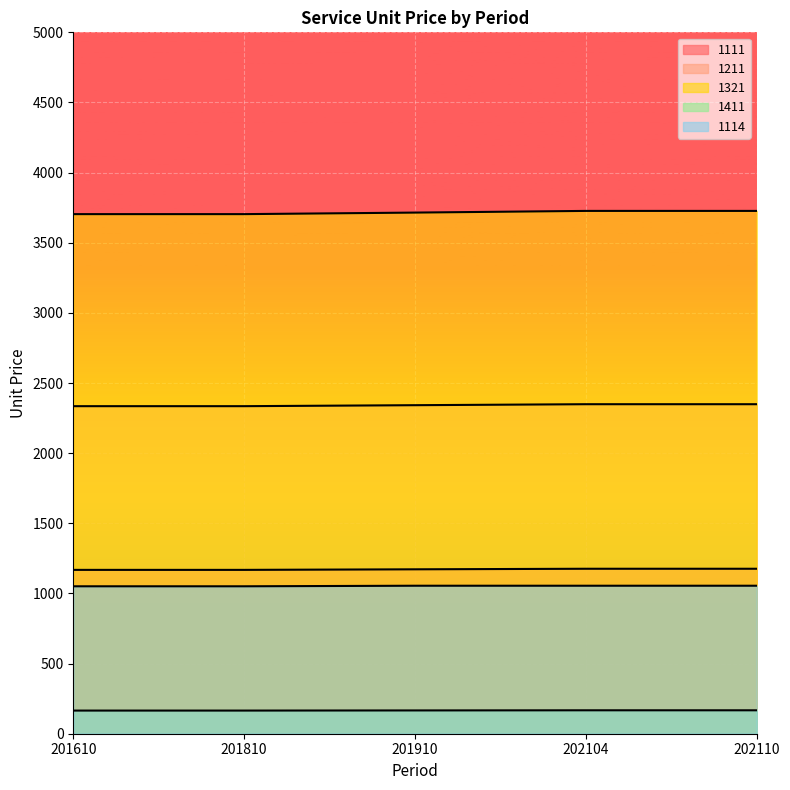

Count the 1111 values in the range 2335 to 2349.

5